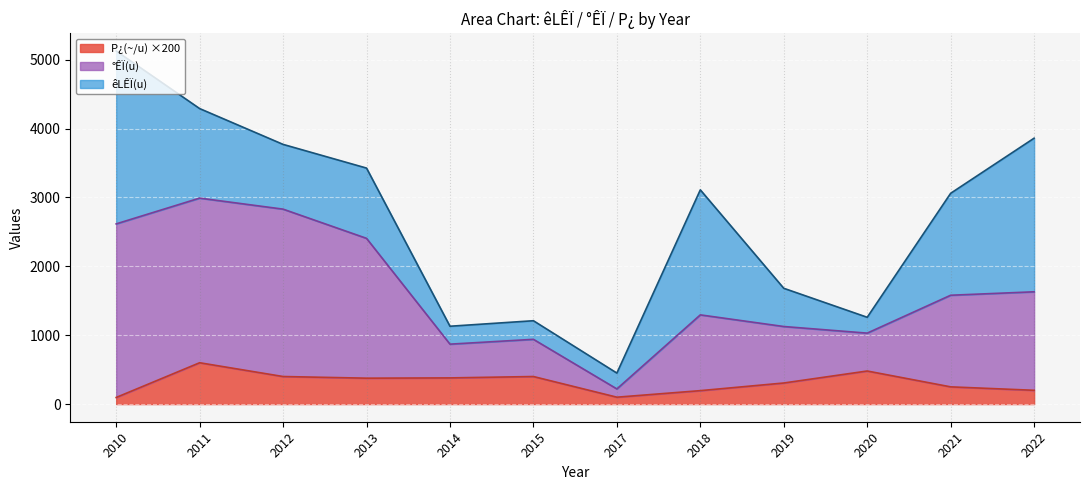

At which category is the sum across all series the highest?

2010